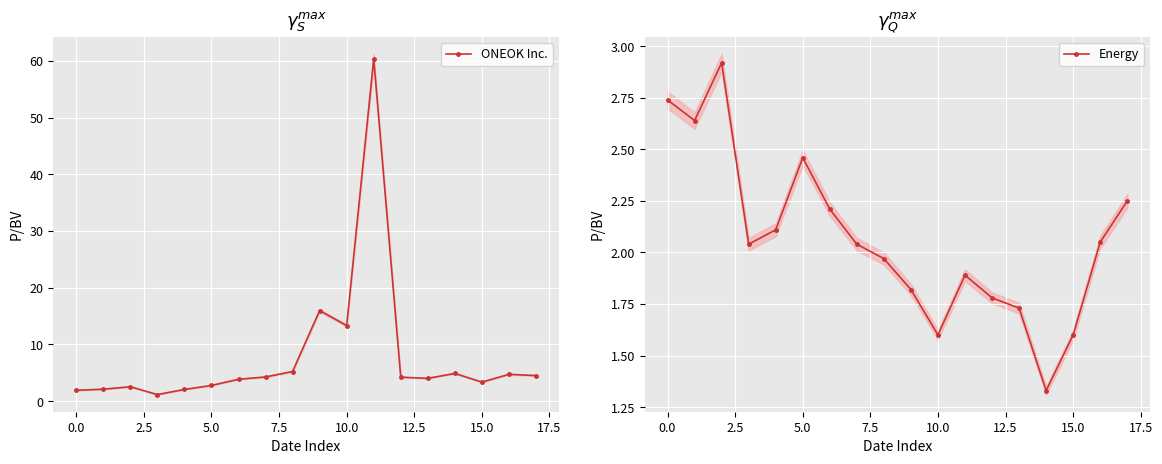

Does the chart display data point markers on the line(s)?

Yes